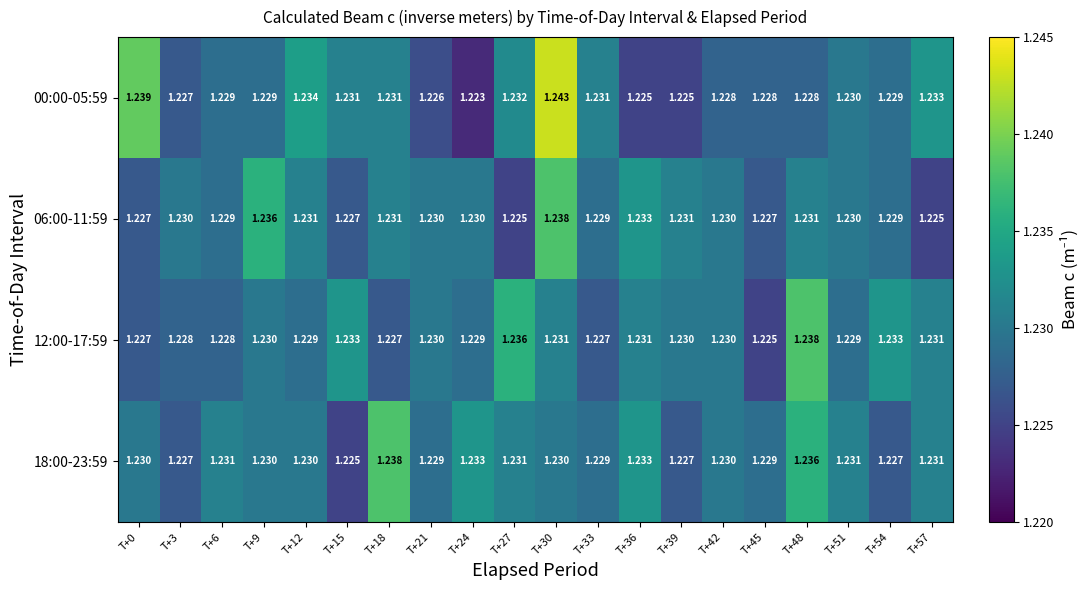

At which label does 06:00-11:59 reach its minimum?

T+27